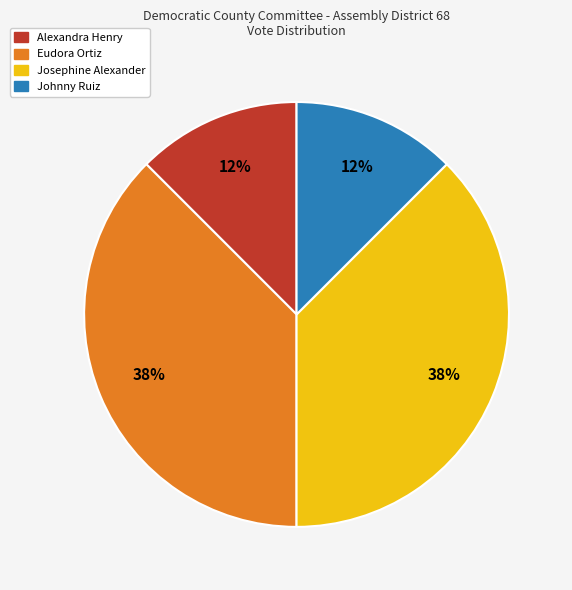

Is it true that Johnny Ruiz is 1% of the pie?

False